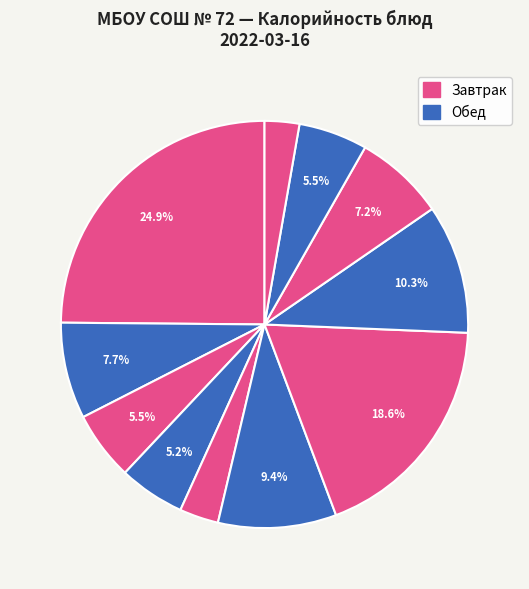

How many slices are in this pie chart?

11